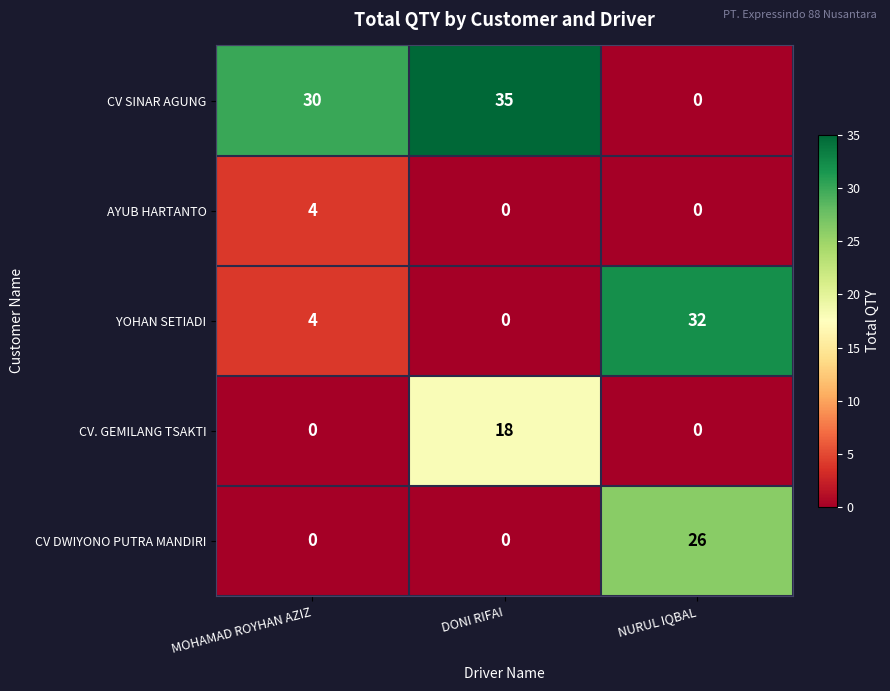

At how many categories does at least one series exceed 11?

3